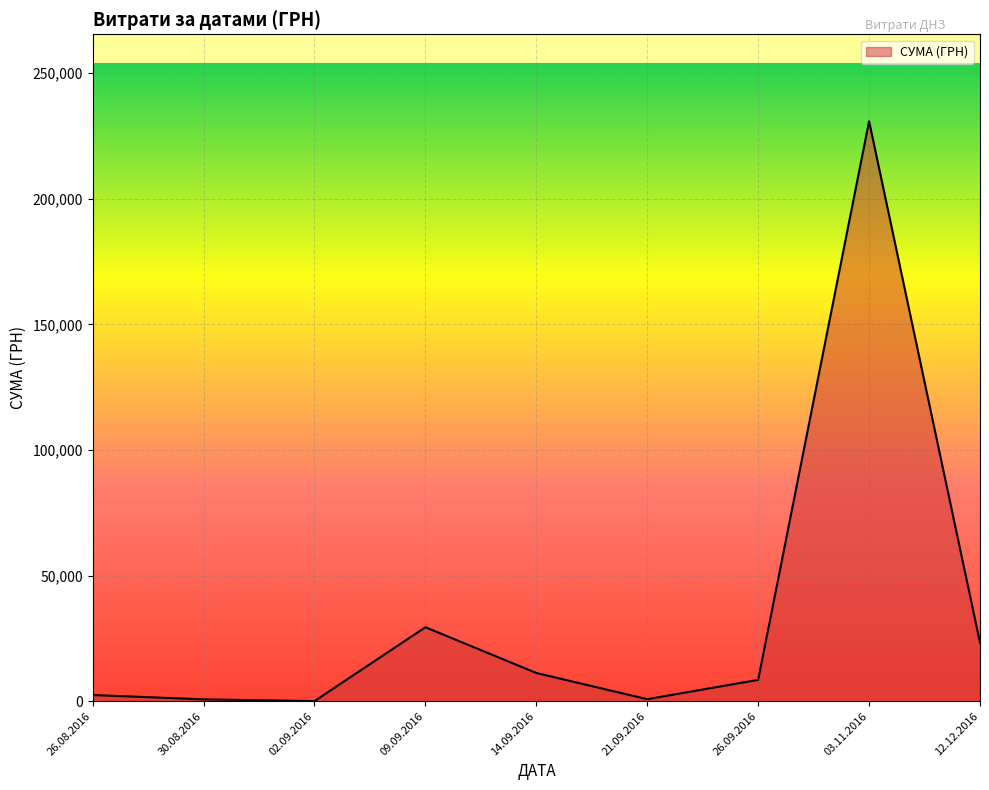

What is the maximum value shown in the chart?

230842.2